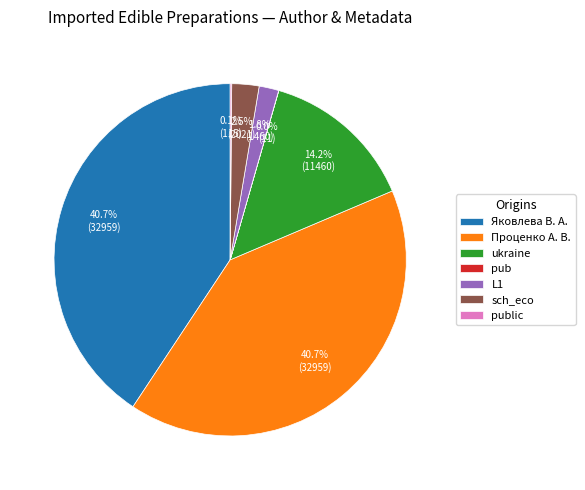

Which has a higher value, Яковлева В. А. or sch_eco?

Яковлева В. А.